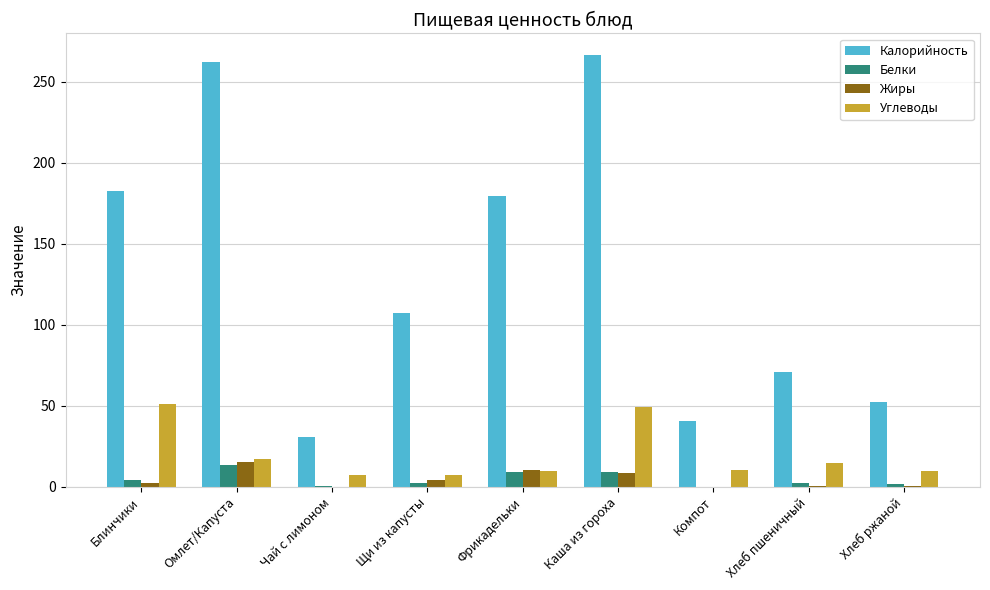

Between Блинчики and Чай с лимоном, which series saw the biggest shift?

Калорийность